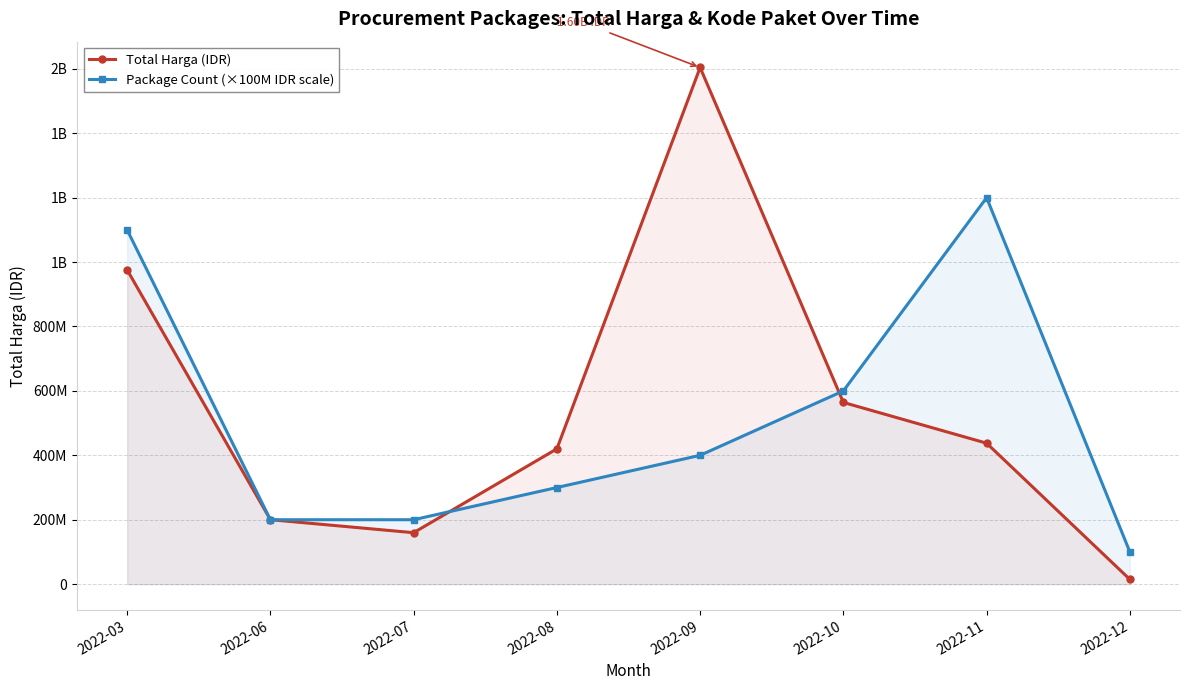

What is the value of the Total Harga (IDR) point at the 7th from the left?

437660000